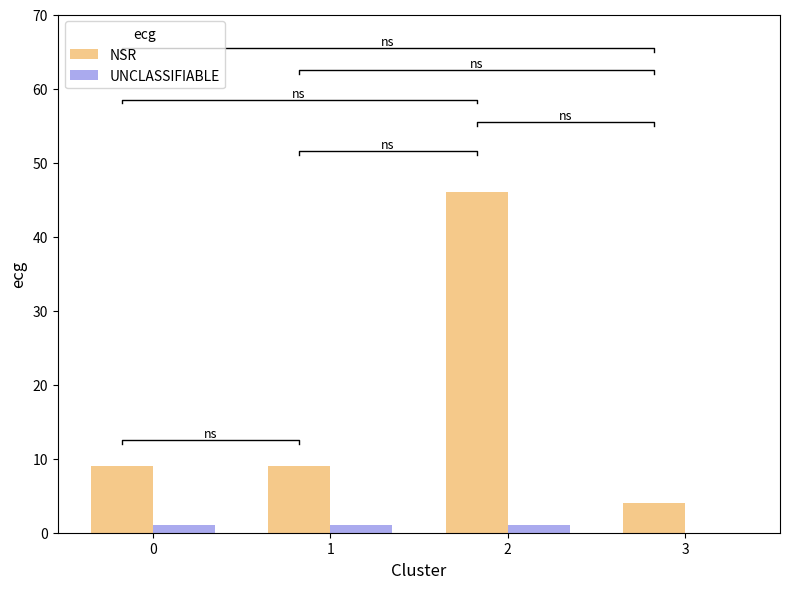

Which series has the widest spread of values?

NSR